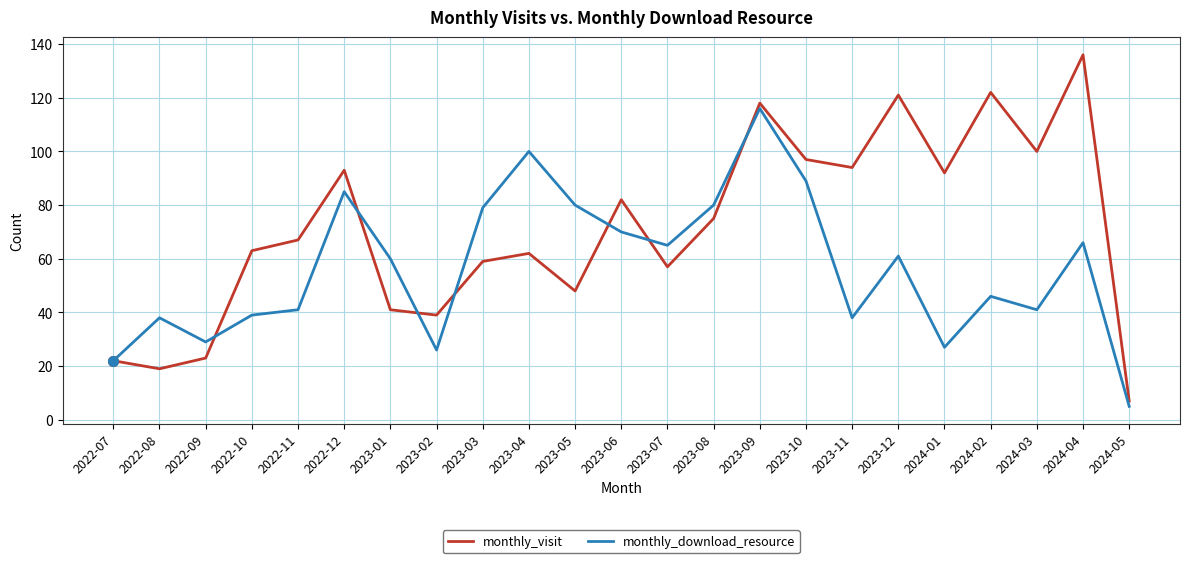

Reading left to right, extract all data points from this chart.

monthly_visit: 2022-07=22	2022-08=19	2022-09=23	2022-10=63	2022-11=67	2022-12=93	2023-01=41	2023-02=39	2023-03=59	2023-04=62	2023-05=48	2023-06=82	2023-07=57	2023-08=75	2023-09=118	2023-10=97	2023-11=94	2023-12=121	2024-01=92	2024-02=122	2024-03=100	2024-04=136	2024-05=7
monthly_download_resource: 2022-07=22	2022-08=38	2022-09=29	2022-10=39	2022-11=41	2022-12=85	2023-01=60	2023-02=26	2023-03=79	2023-04=100	2023-05=80	2023-06=70	2023-07=65	2023-08=80	2023-09=116	2023-10=89	2023-11=38	2023-12=61	2024-01=27	2024-02=46	2024-03=41	2024-04=66	2024-05=5